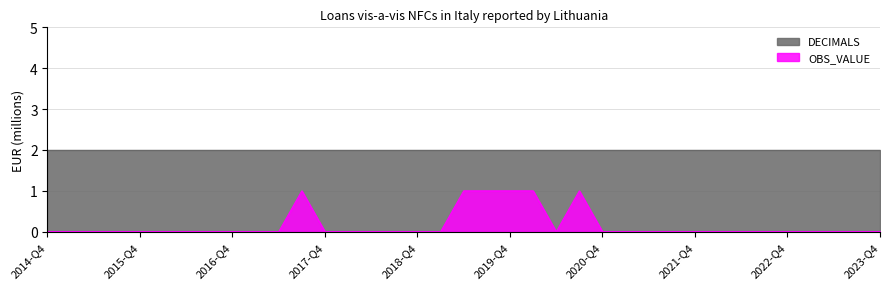

What is the label of the 5th point from the right?

2022-Q4